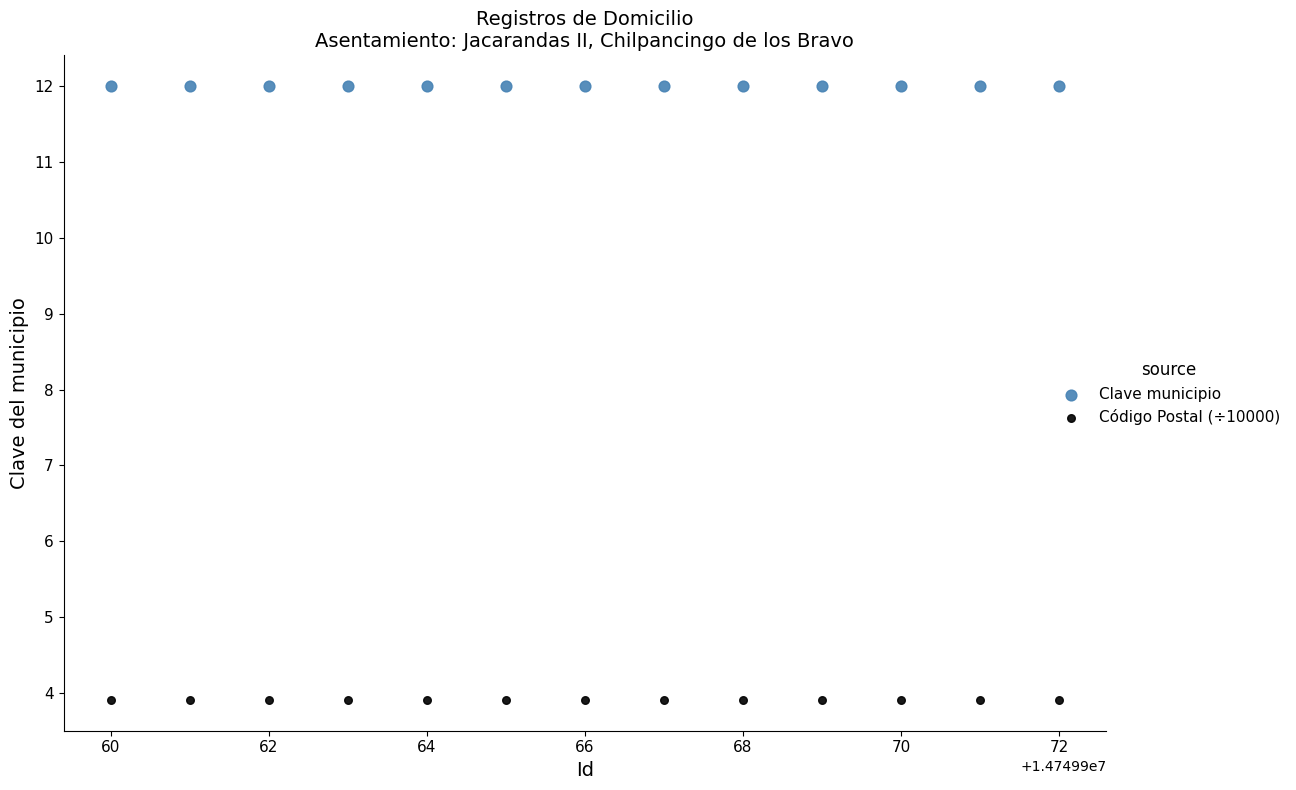

Which series reaches the minimum Y coordinate?

Código Postal (÷10000)